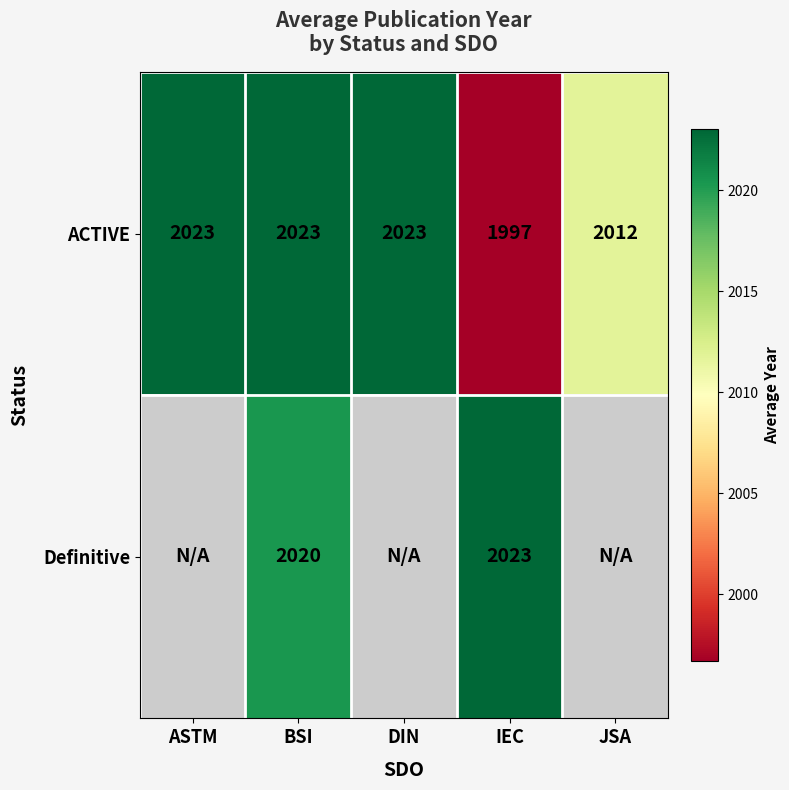

Between ASTM and JSA, which is larger?

ASTM